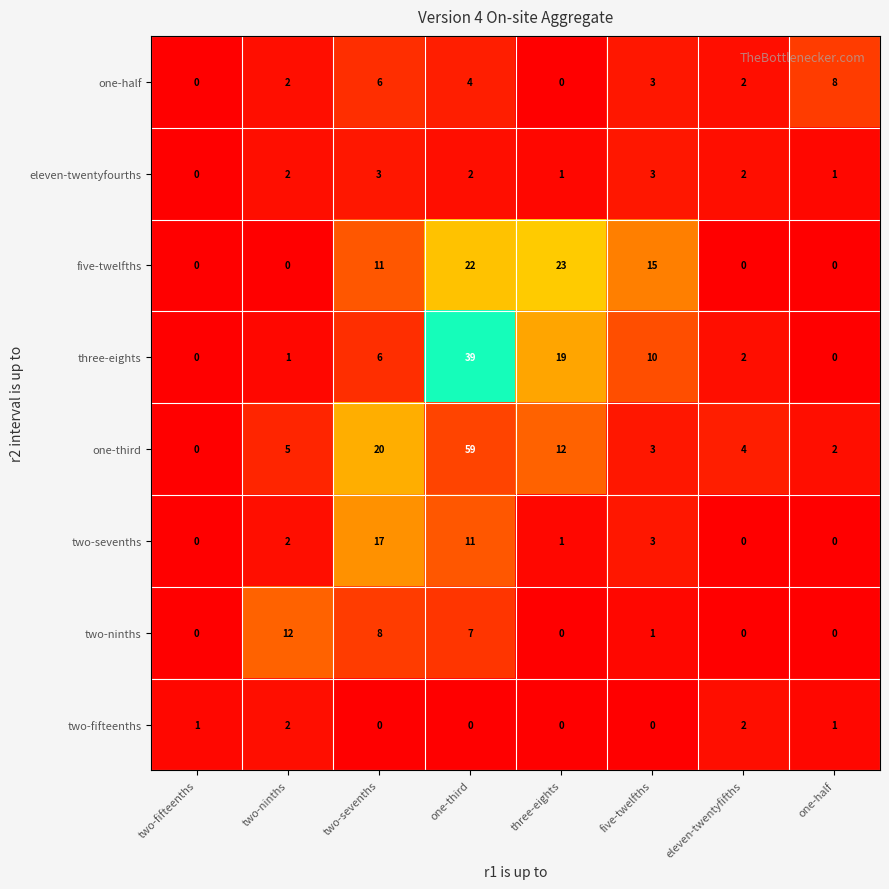

The five-twelfths series shows 5 at two-sevenths. True or false?

False